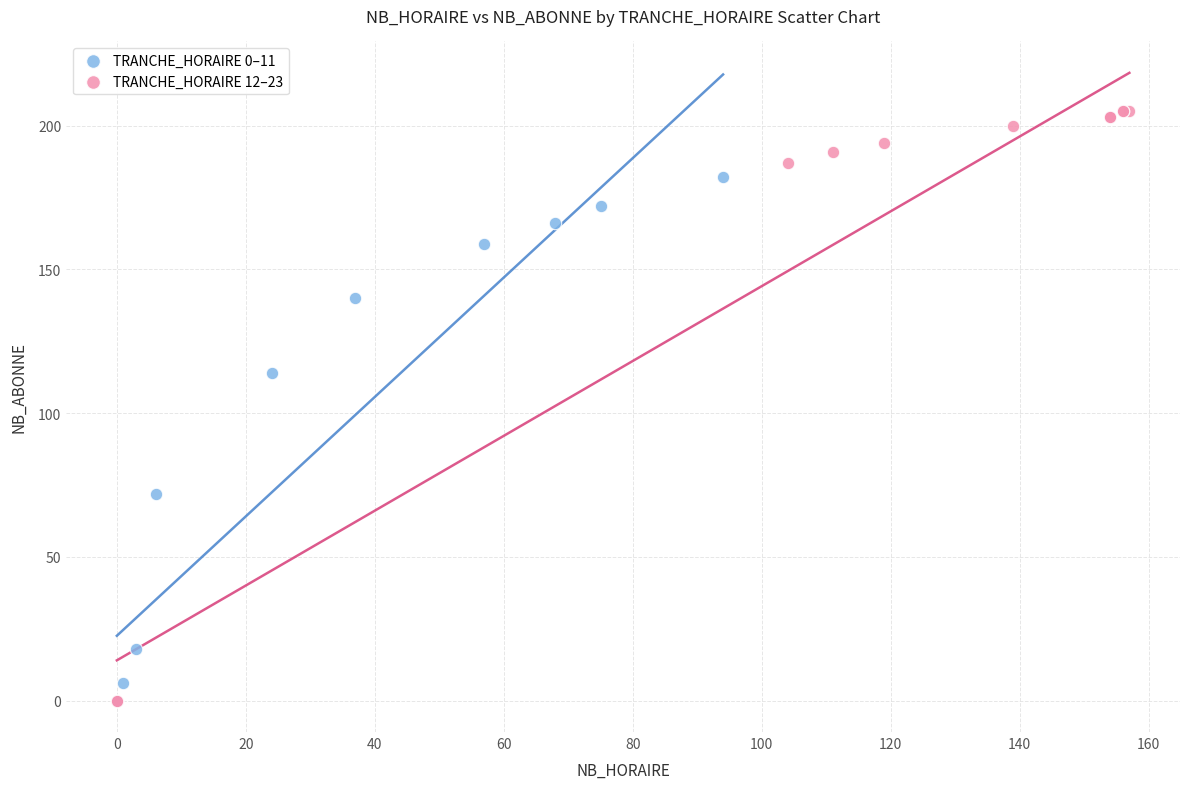

Which series reaches the maximum Y coordinate?

TRANCHE_HORAIRE 12–23